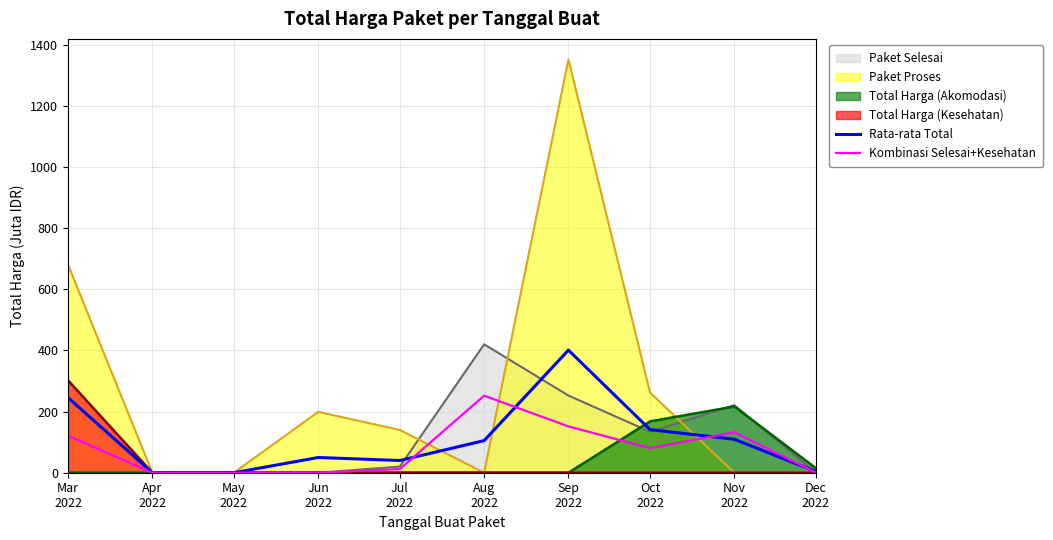

True or false: Rata-rata Total and Kombinasi Selesai+Kesehatan intersect in this chart.

True